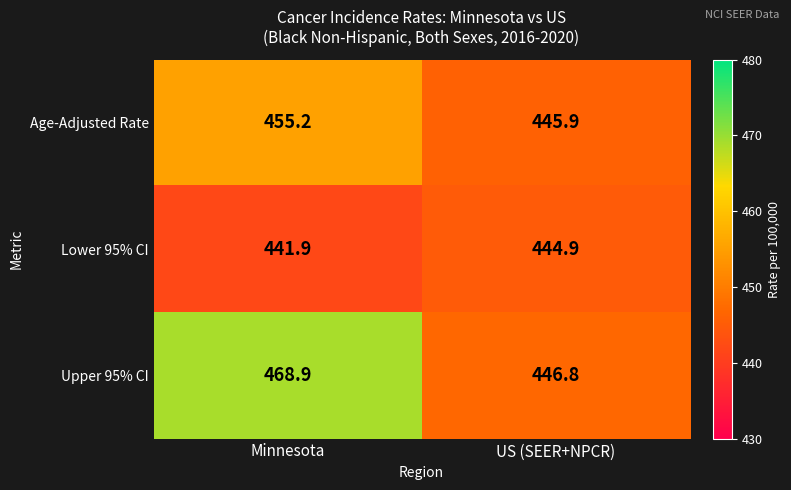

Which series changed the most between Minnesota and US (SEER+NPCR)?

Upper 95% CI